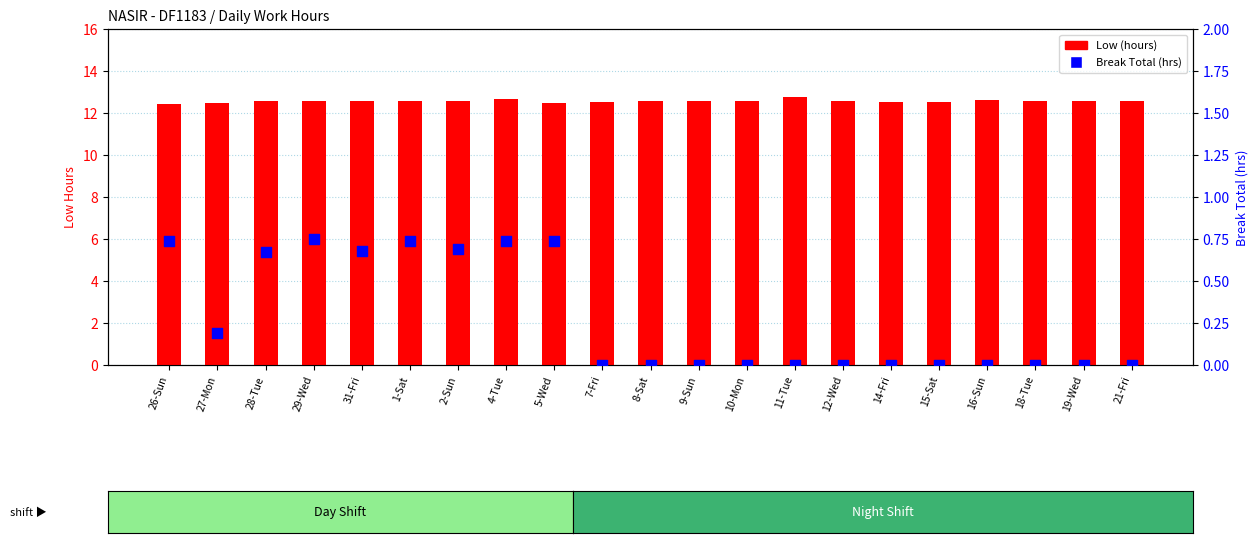

At which category is the sum across all series the highest?

4-Tue